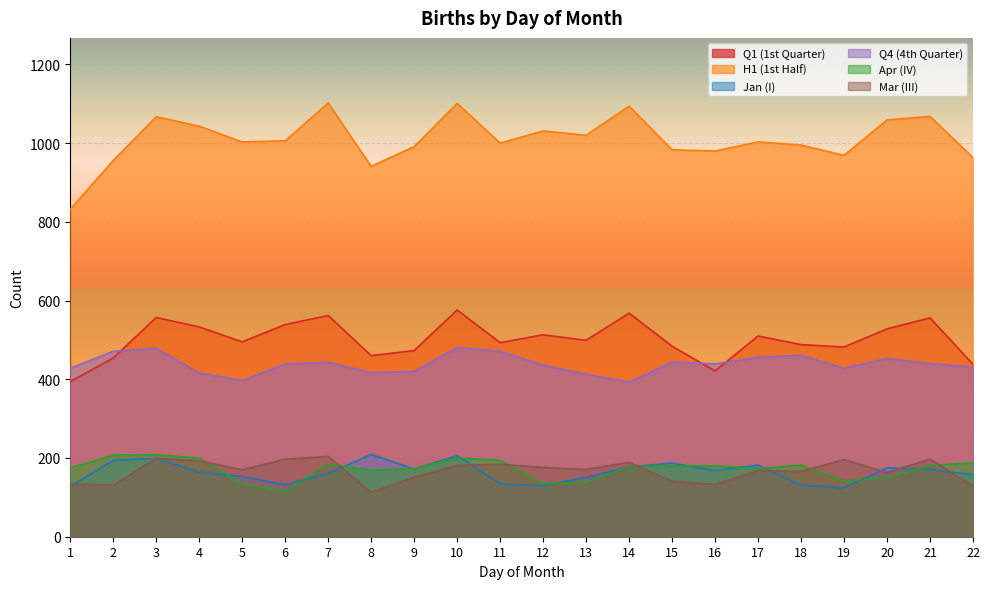

Rank the series at 8 from highest to lowest value.

H1 (1st Half), Q1 (1st Quarter), Q4 (4th Quarter), Jan (I), Apr (IV), Mar (III)